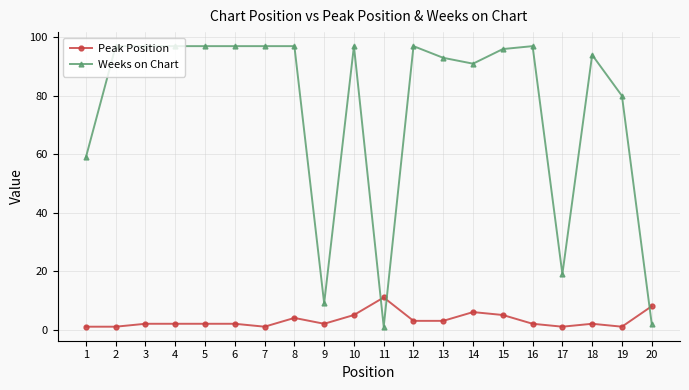

Count the number of data series in this chart.

2